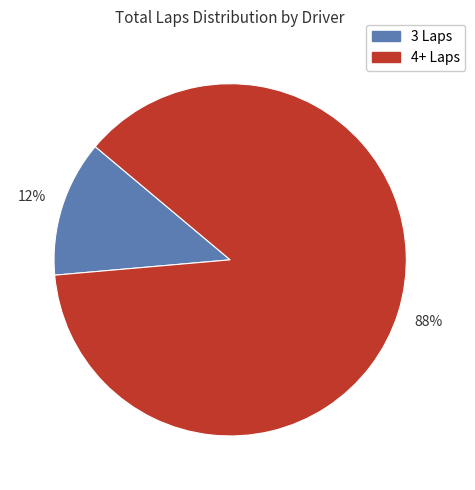

True or false: 4+ Laps accounts for 99% of the total.

False